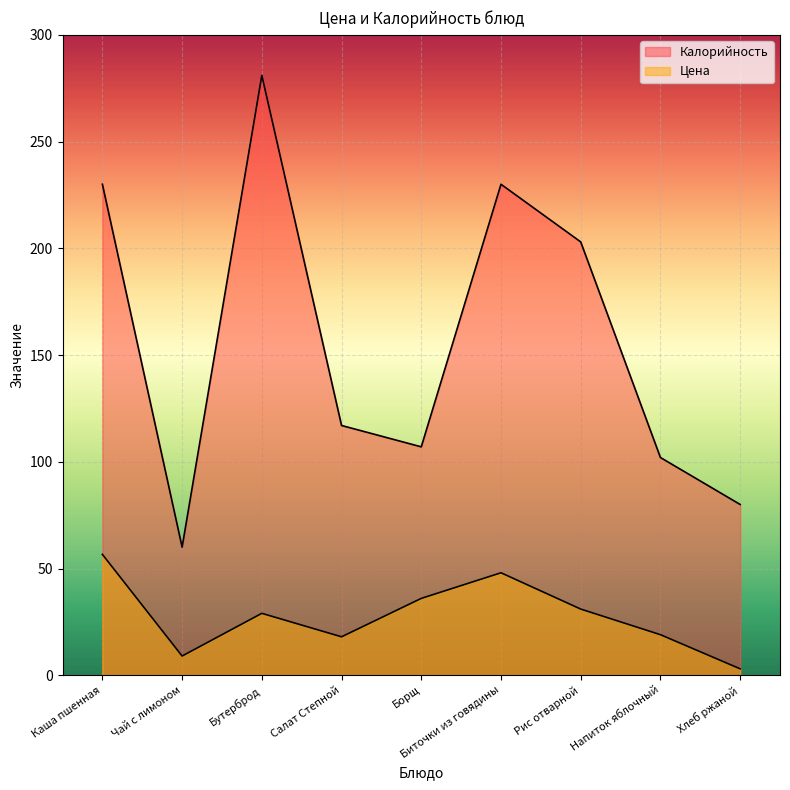

At Рис отварной, list the series in order from smallest to largest.

Цена, Калорийность